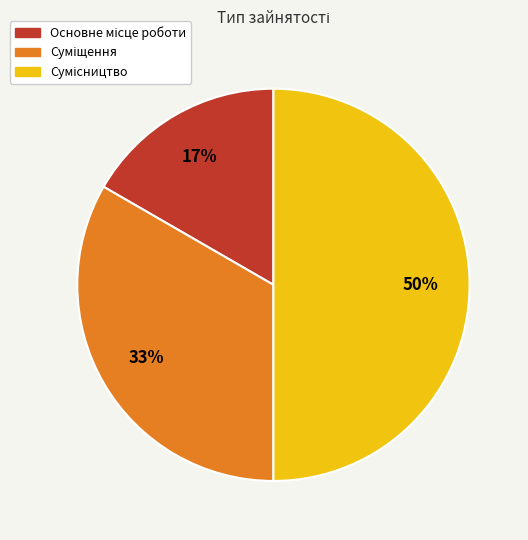

To the nearest percent, what is the difference between the largest and smallest slice percentages?

33%